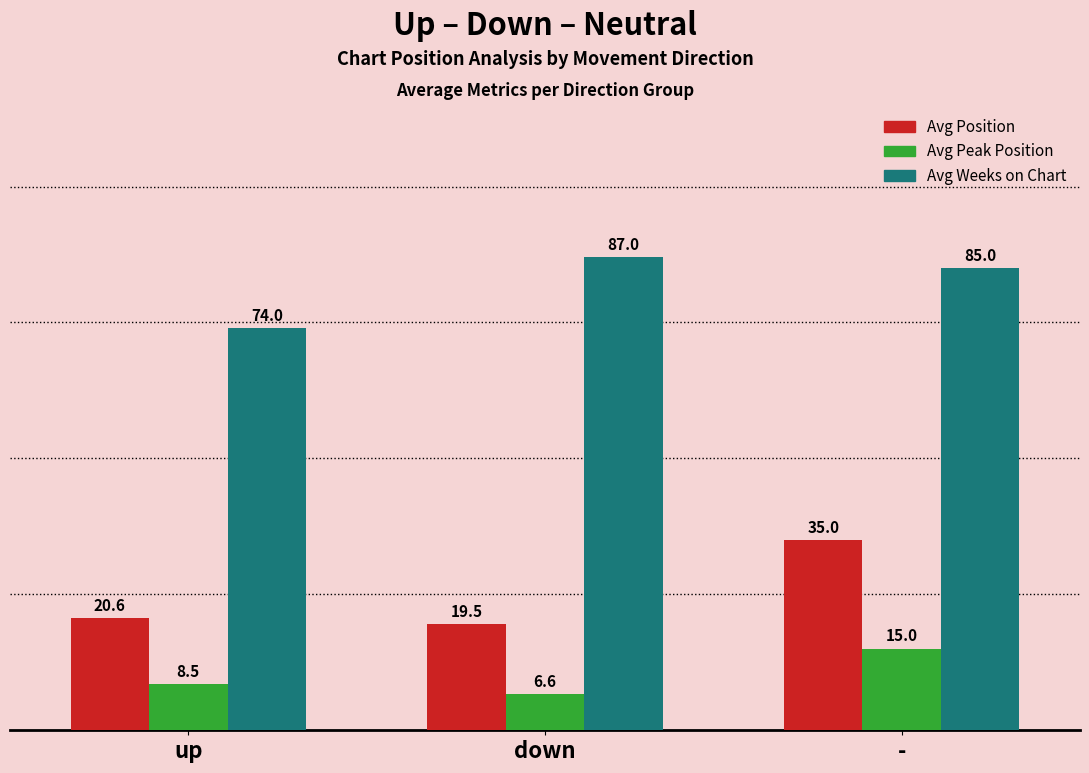

What is the difference between the Avg Position values at down and up?

1.1